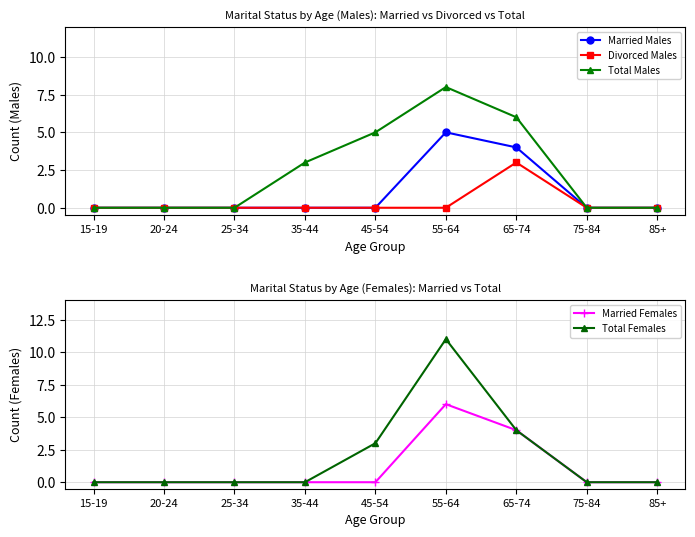

How many distinct data groups are displayed?

5